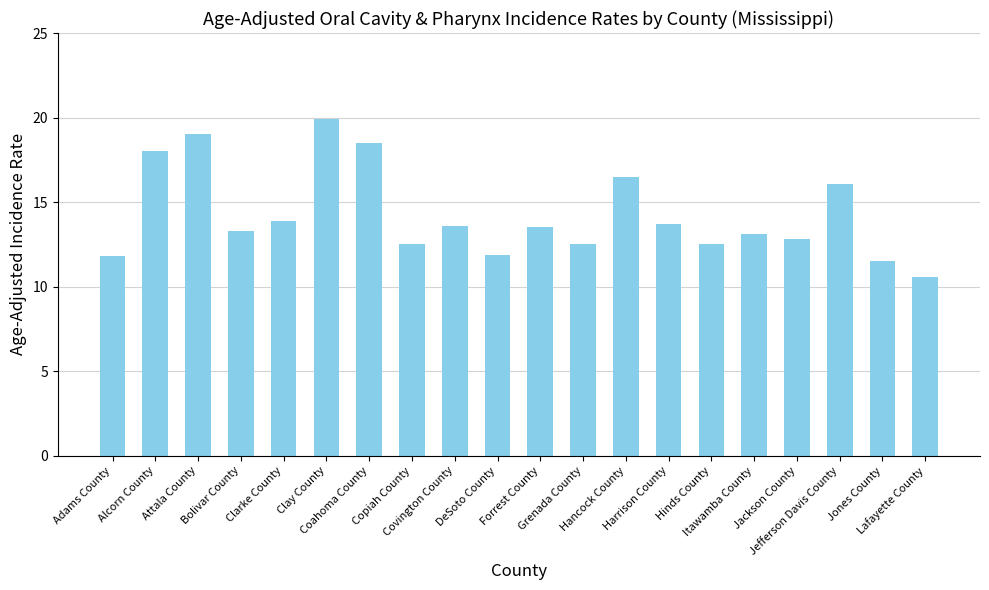

How many bars are there in total?

20